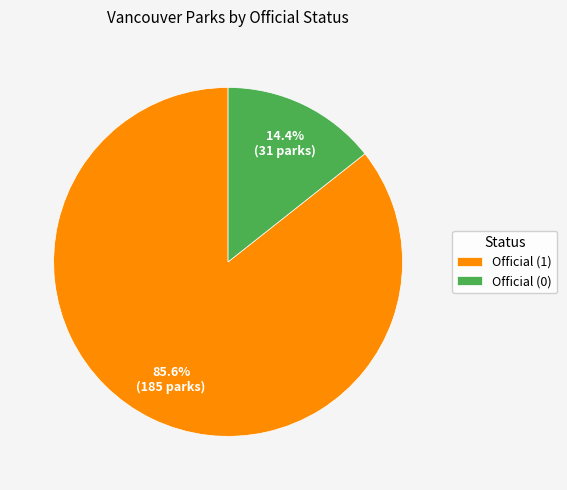

What portion of the pie excludes Official (1)?

14.4%